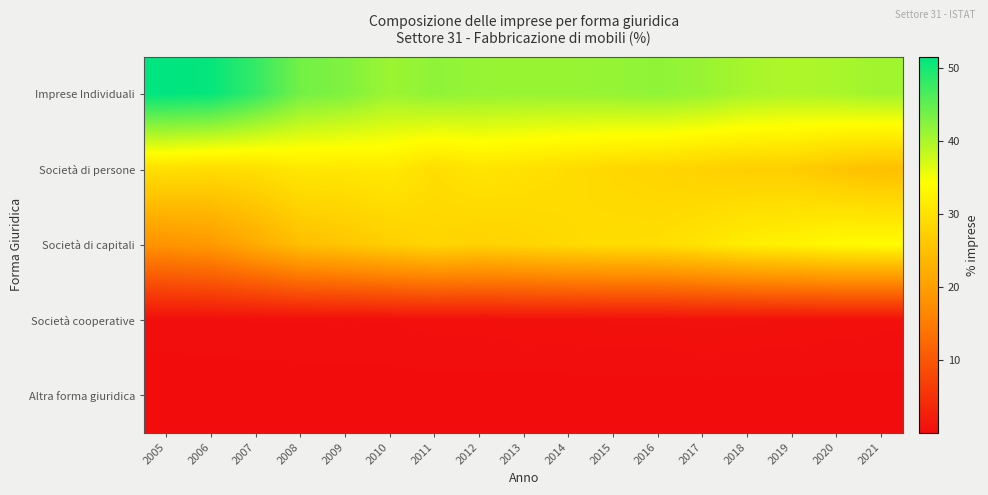

Reading right to left, transcribe all the data shown in this chart.

Imprese Individuali: 2021=40.7	2020=40.1	2019=39.8	2018=40.2	2017=41.2	2016=41.8	2015=41.4	2014=41.2	2013=41.3	2012=41.3	2011=41.8	2010=41.0	2009=42.8	2008=43.7	2007=47.9	2006=51.1	2005=51.5
Società di persone: 2021=24.9	2020=25.7	2019=27.0	2018=27.1	2017=27.6	2016=28.1	2015=28.5	2014=29.2	2013=29.9	2012=30.4	2011=29.4	2010=31.3	2009=30.8	2008=31.0	2007=29.7	2006=29.2	2005=29.8
Società di capitali: 2021=33.8	2020=33.6	2019=32.5	2018=31.9	2017=30.4	2016=29.4	2015=29.3	2014=28.9	2013=28.2	2012=27.6	2011=28.2	2010=27.2	2009=25.9	2008=24.8	2007=21.9	2006=19.3	2005=18.3
Società cooperative: 2021=0.5	2020=0.6	2019=0.6	2018=0.7	2017=0.7	2016=0.7	2015=0.7	2014=0.6	2013=0.6	2012=0.5	2011=0.5	2010=0.4	2009=0.4	2008=0.5	2007=0.4	2006=0.4	2005=0.4
Altra forma giuridica: 2021=0.1	2020=0.1	2019=0.1	2018=0.1	2017=0.1	2016=0.1	2015=0.1	2014=0.1	2013=0.1	2012=0.1	2011=0.1	2010=0.1	2009=0.1	2008=0.1	2007=0.0	2006=0.0	2005=0.0